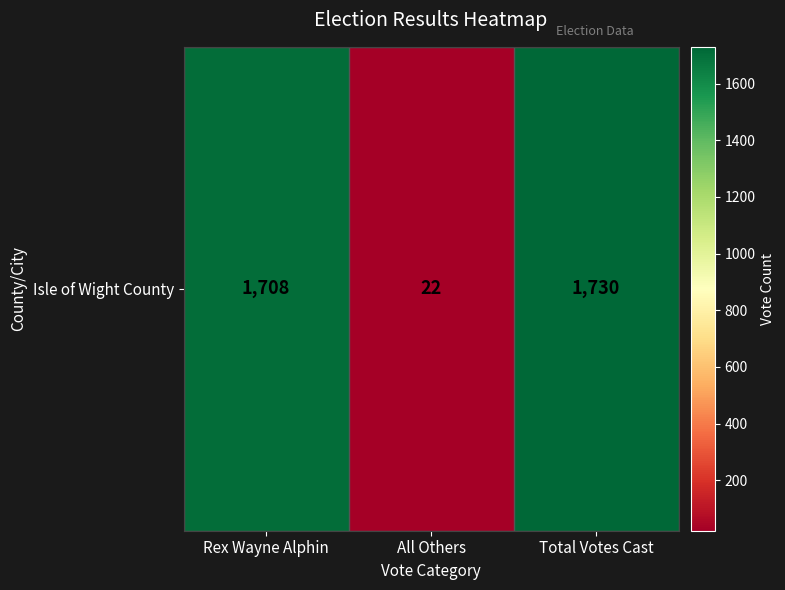

Rank the categories by value from highest to lowest.

Total Votes Cast, Rex Wayne Alphin, All Others